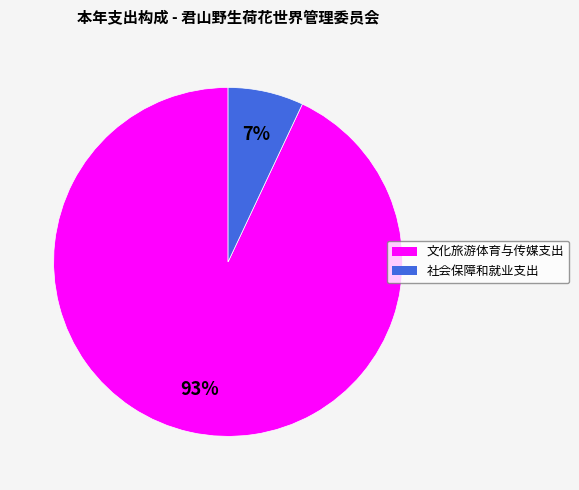

Do 社会保障和就业支出 and 文化旅游体育与传媒支出 together represent more than half of the pie?

Yes